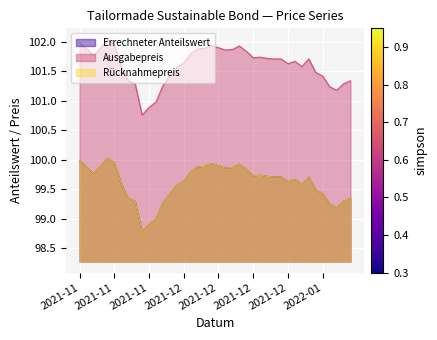

Which series changed the most between 2021-11-19 and 2021-12-30?

Errechneter Anteilswert